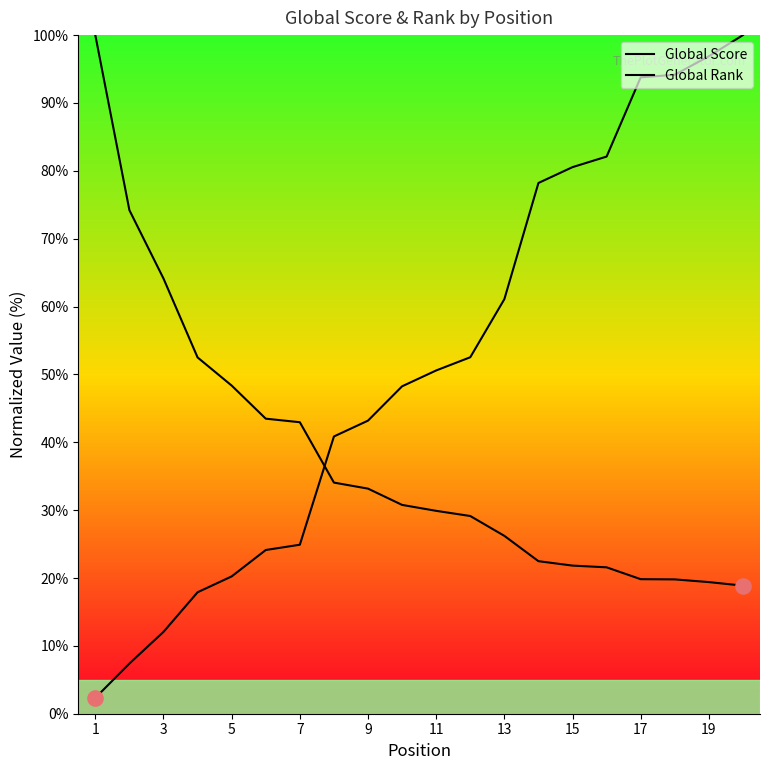

Which series contains the highest Y value?

Global Score